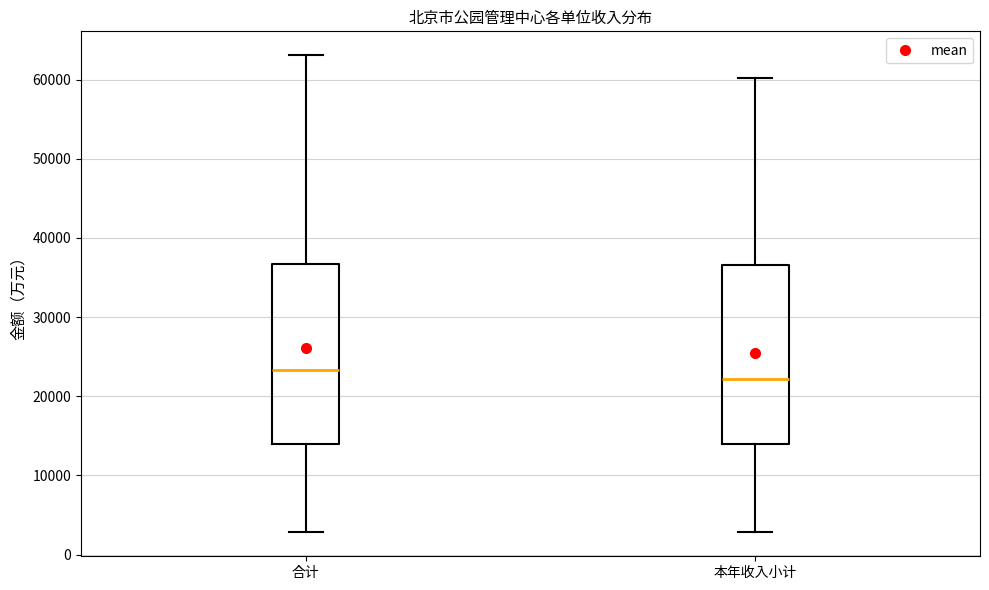

Reading left to right, transcribe this box plot: for each box, give where its median line is, the range the box spans, and where its two whiskers end, as read against the y-axis. The values are not printed on the chart, so give them approximately, as read against the axis.

合计: median 23000, box 14000 to 37000, whiskers 3000 to 63000
本年收入小计: median 22000, box 14000 to 37000, whiskers 3000 to 60000